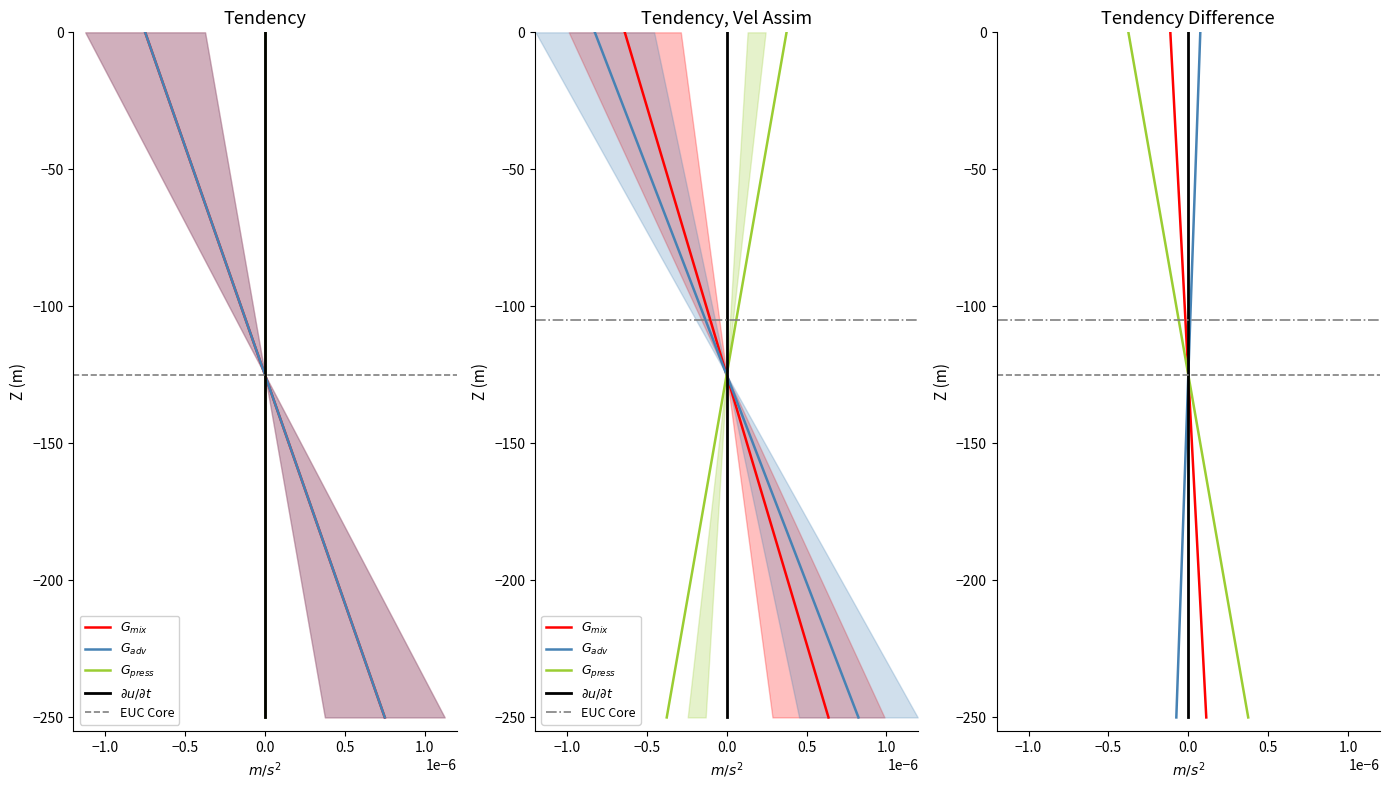

Is this an area chart (filled region under the line)?

No